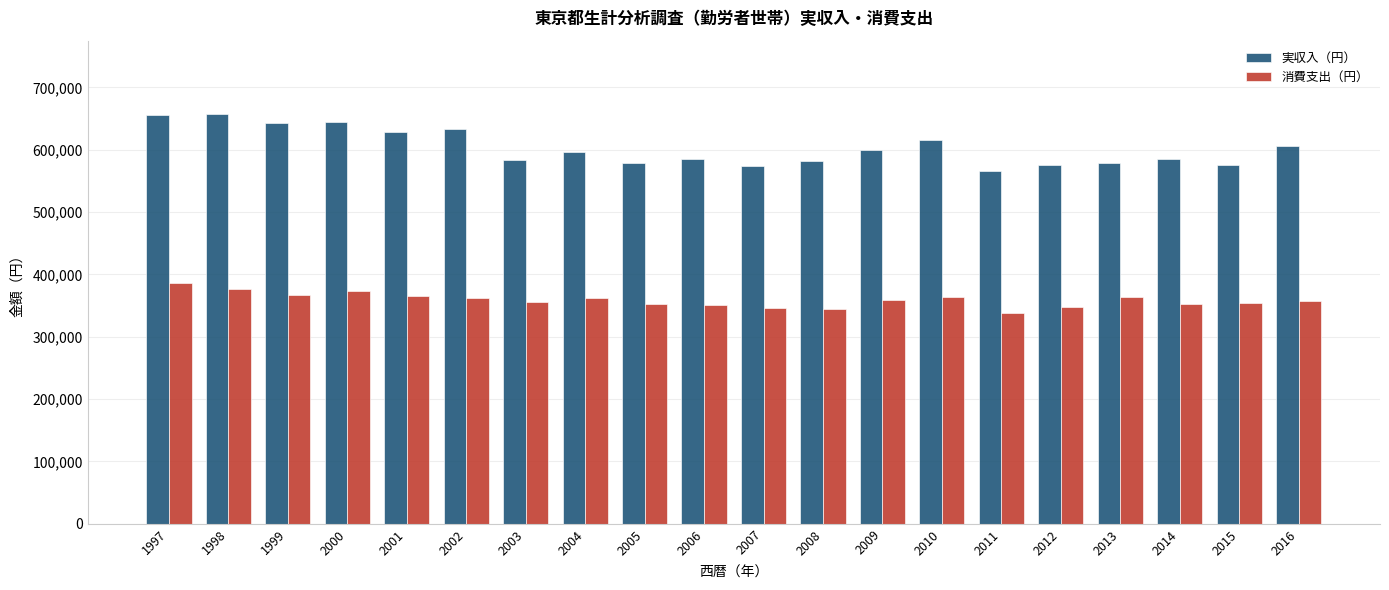

At how many categories does at least one series exceed 496793?

20